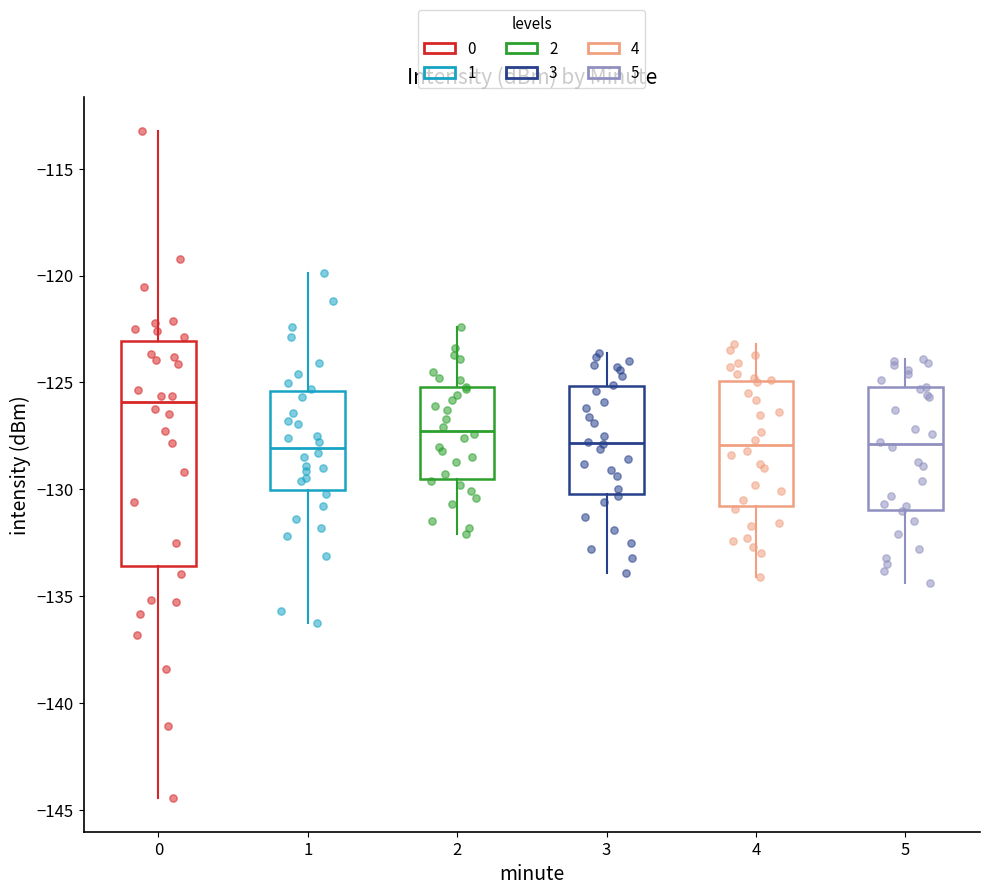

Which box has the highest median line?

0